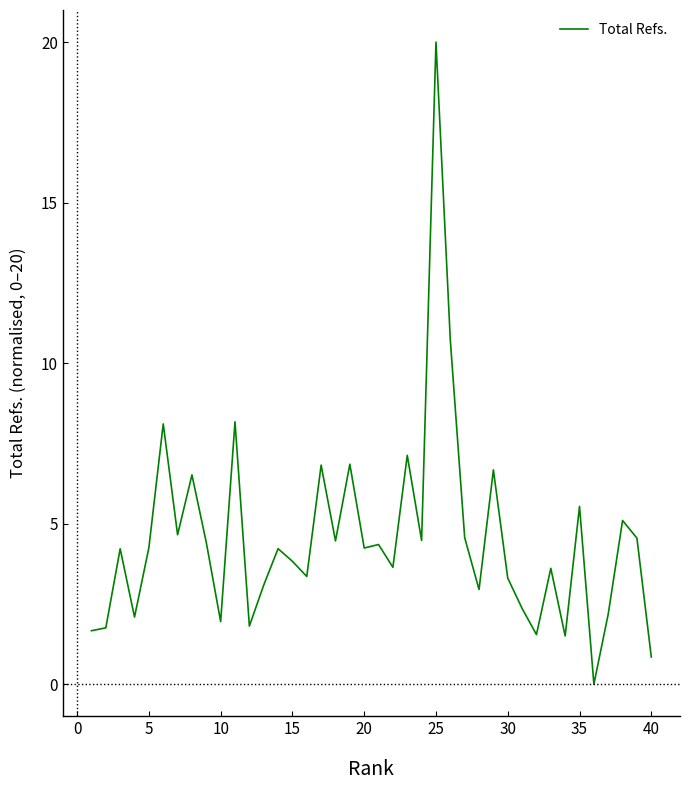

What is the maximum value shown in the chart?

20.0